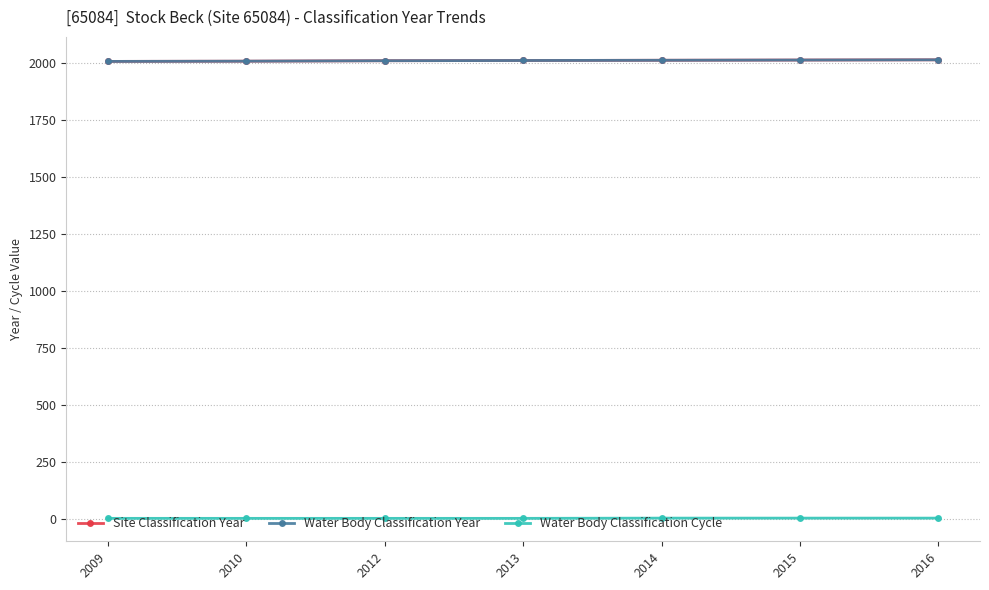

Is this an area chart (filled region under the line)?

No